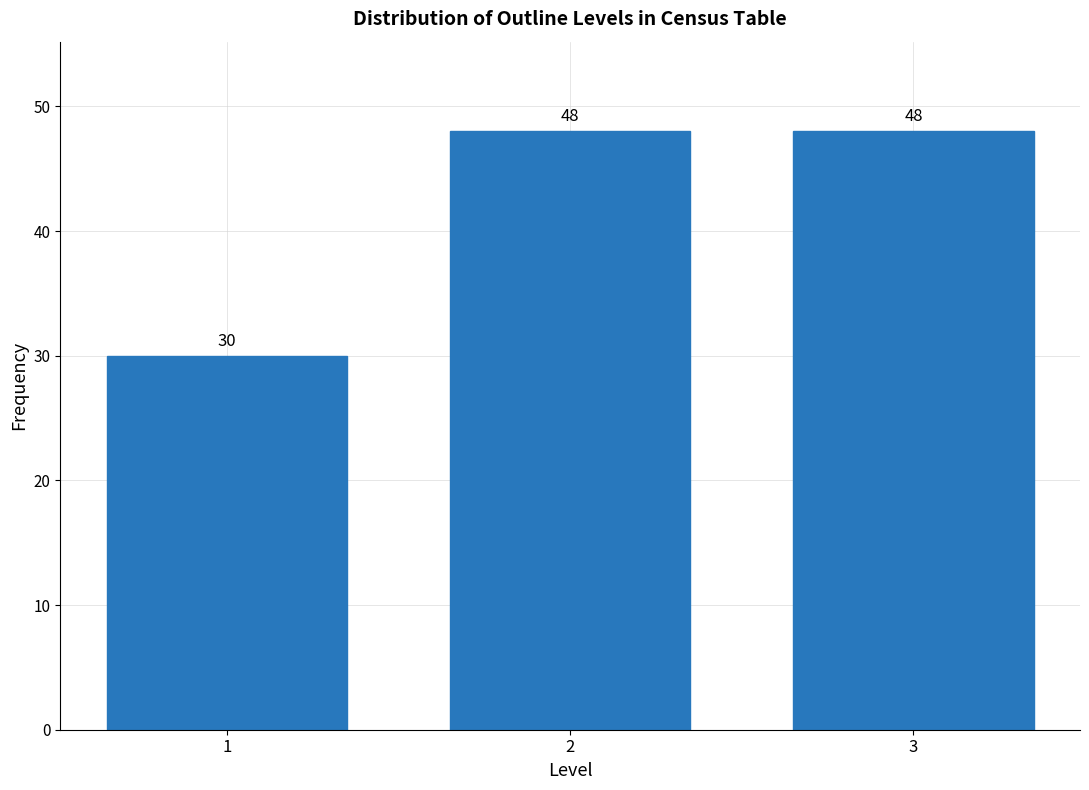

Reading right to left, list all the values displayed in this chart.

3=48	2=48	1=30